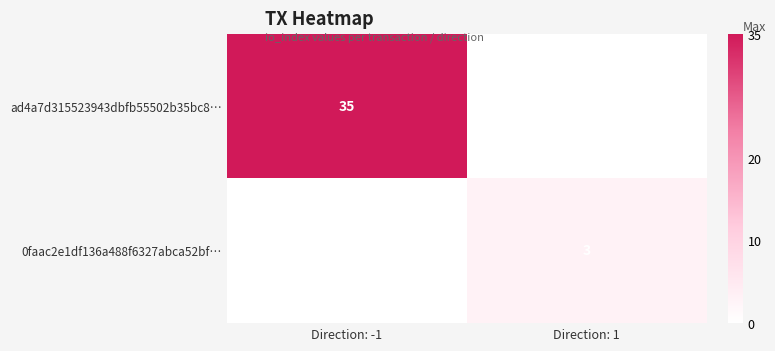

Is it true that ad4a7d315523943dbfb55502b35bc8… equals 35 at Direction: -1?

True